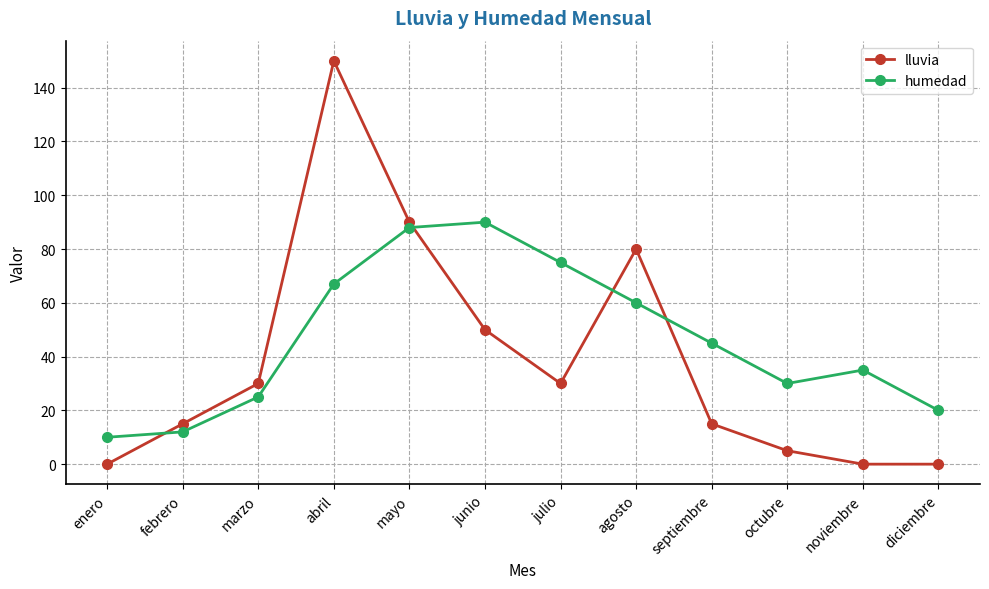

True or false: lluvia and humedad cross at least once.

True